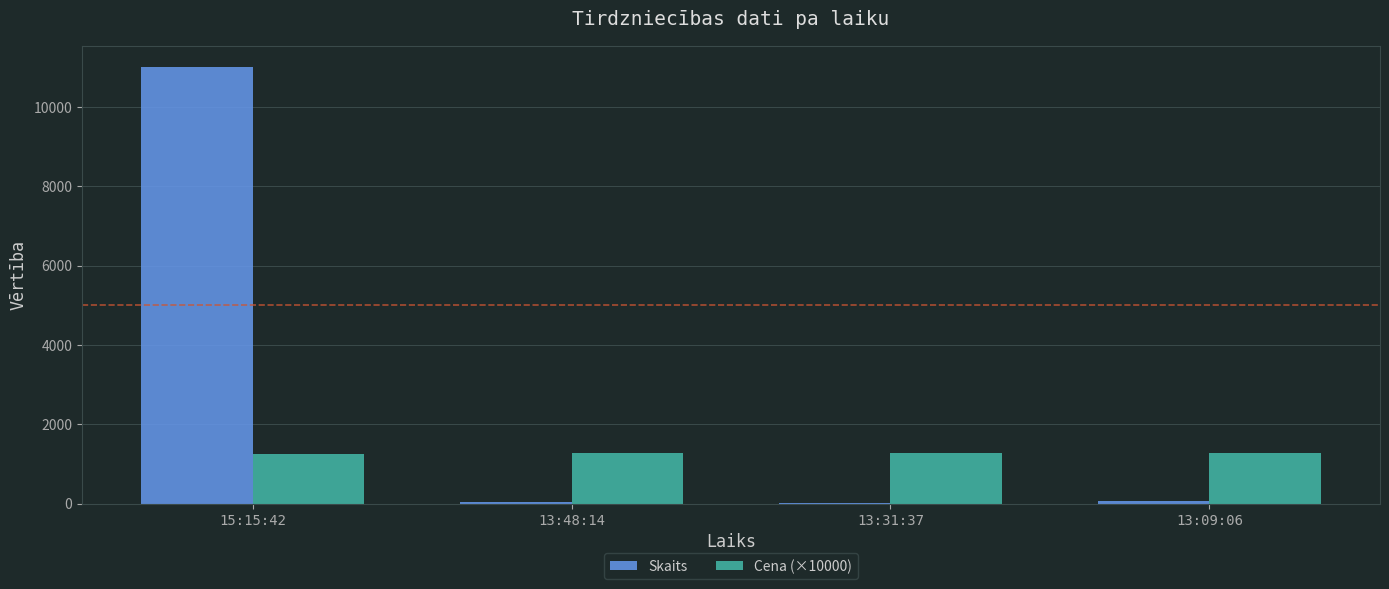

The value of Skaits at 15:15:42 is 11000. True or false?

True